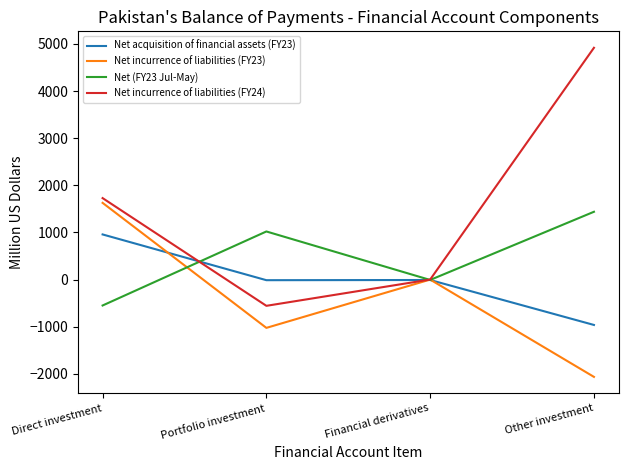

Which series has the widest spread of values?

Net incurrence of liabilities (FY24)